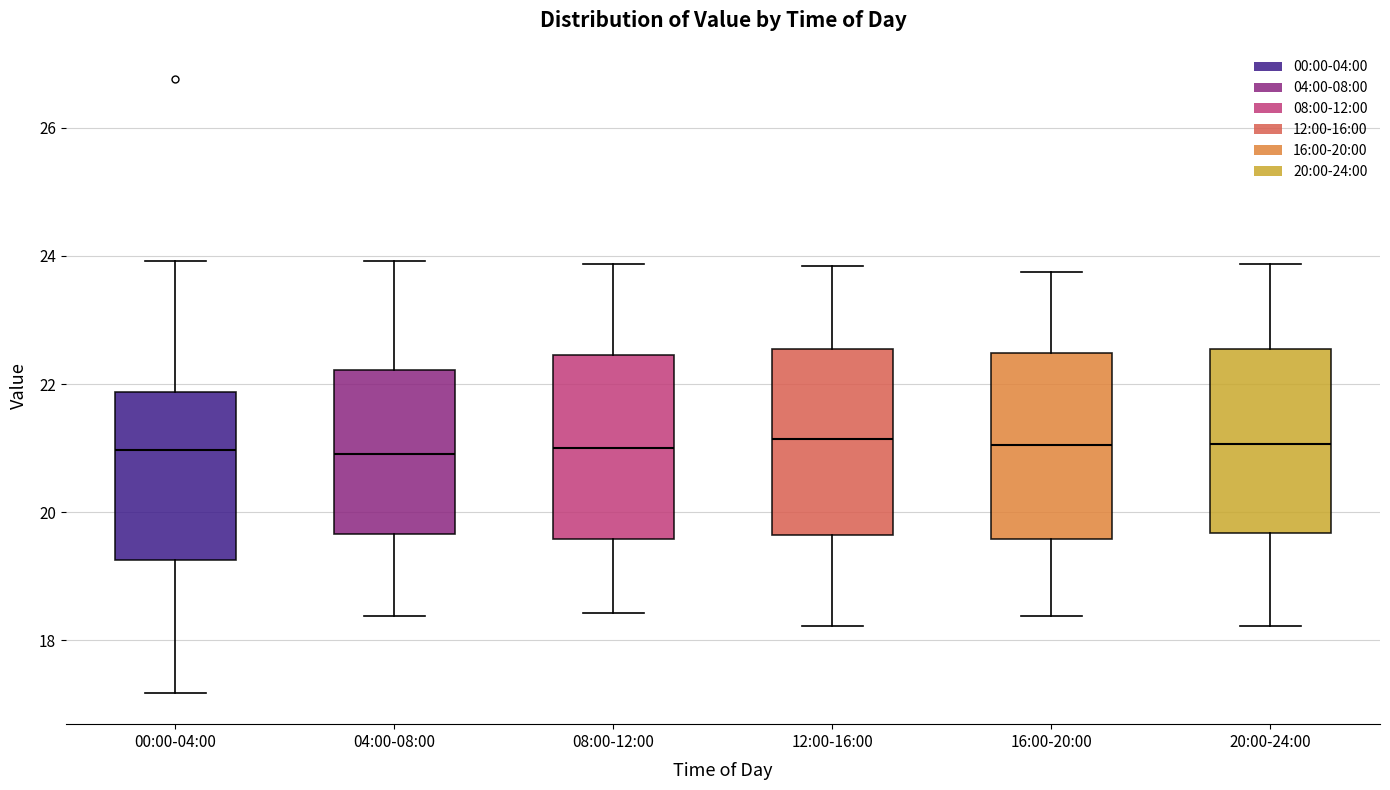

Where is the lower edge of the box for 04:00-08:00 on the y-axis? The values are not printed on the chart, so give them approximately, as read against the axis.

19.6